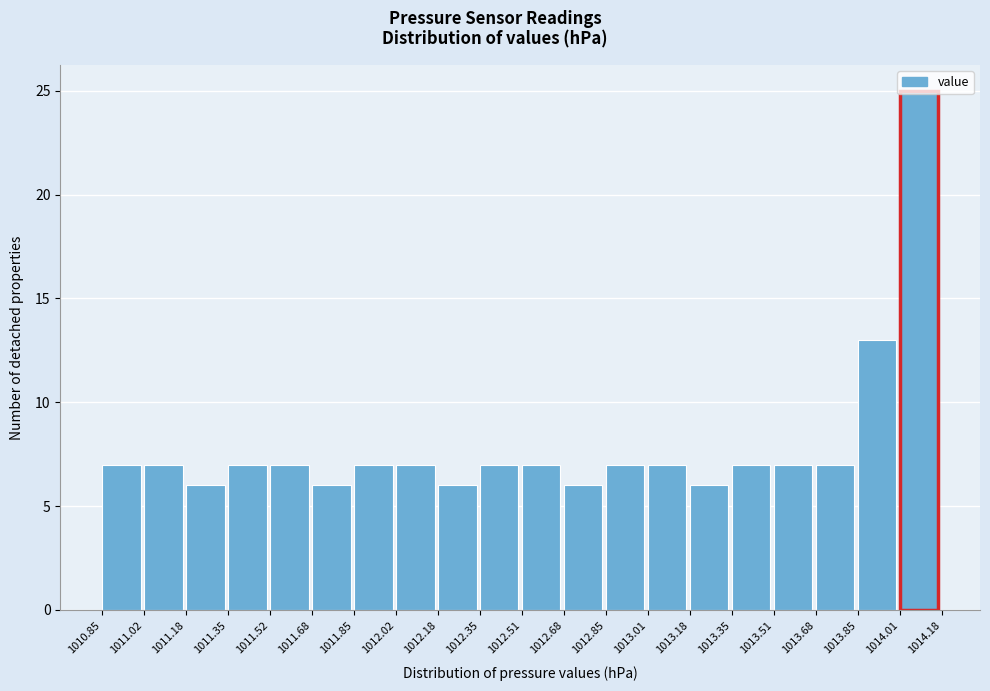

Which range on the x-axis has the tallest bar?

1014.01 to 1014.18